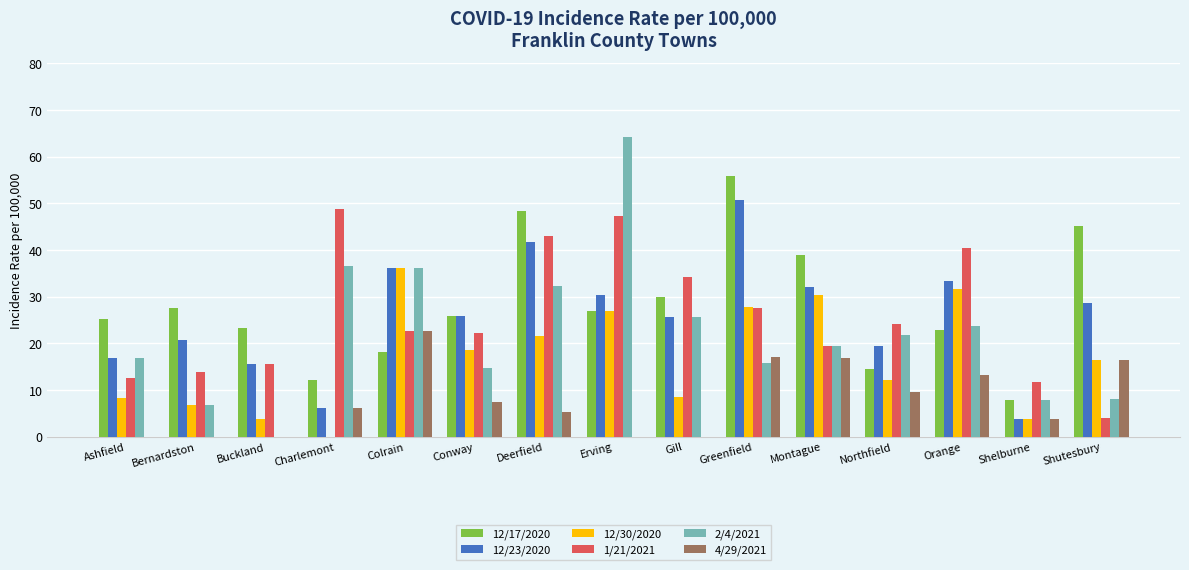

Is the value of 12/30/2020 at Deerfield greater than the value of 4/29/2021 at Shutesbury?

Yes